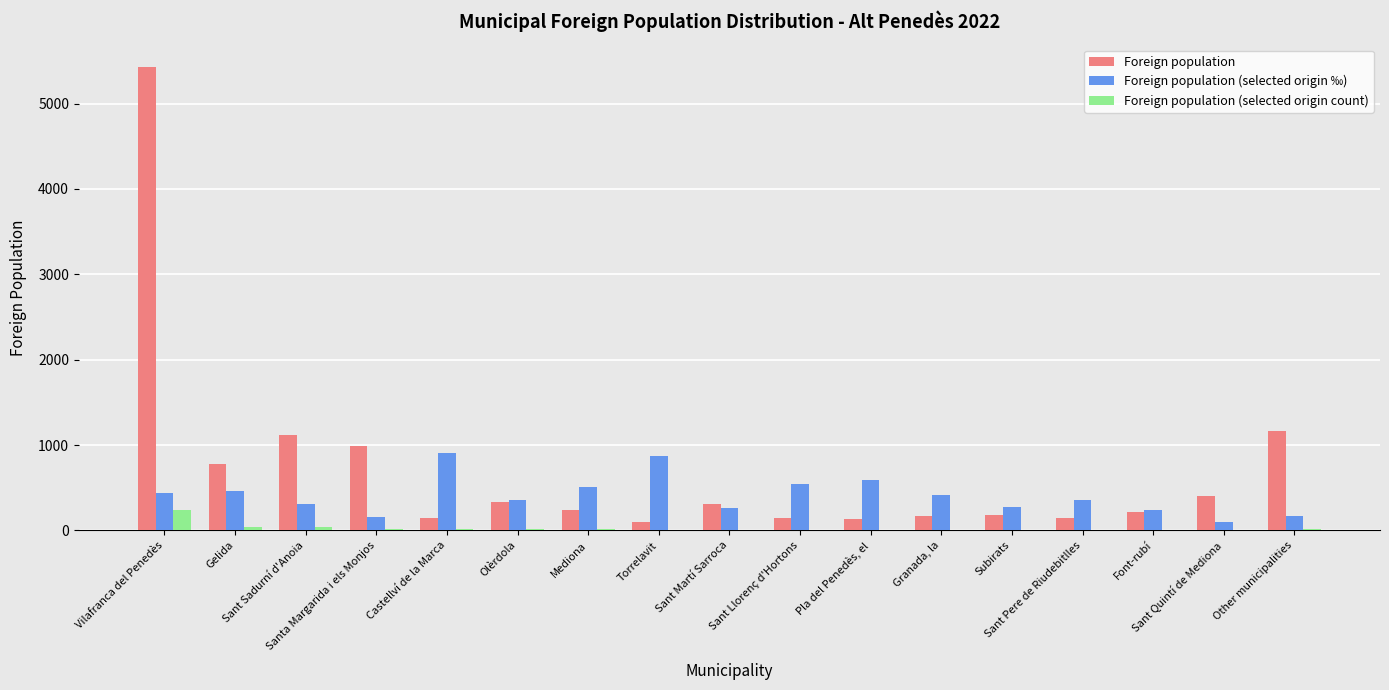

Which series has the largest total across all categories?

Foreign population